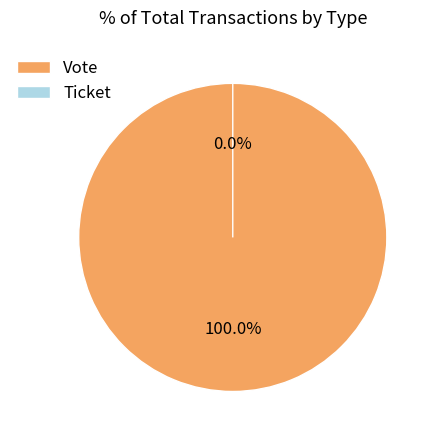

True or false: Vote accounts for 100% of the total.

True